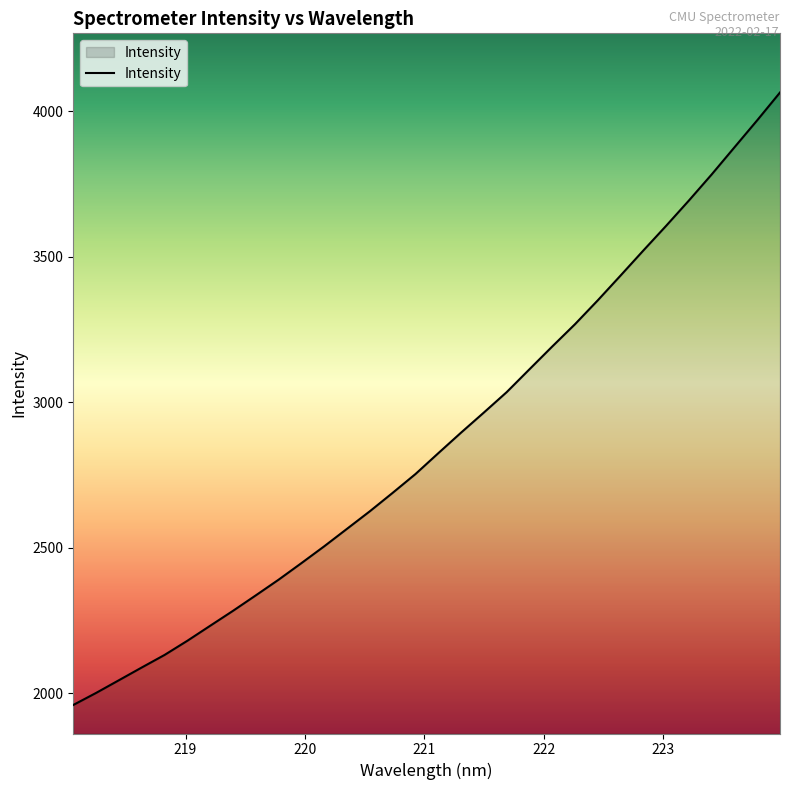

What is the maximum value shown in the chart?

4064.3